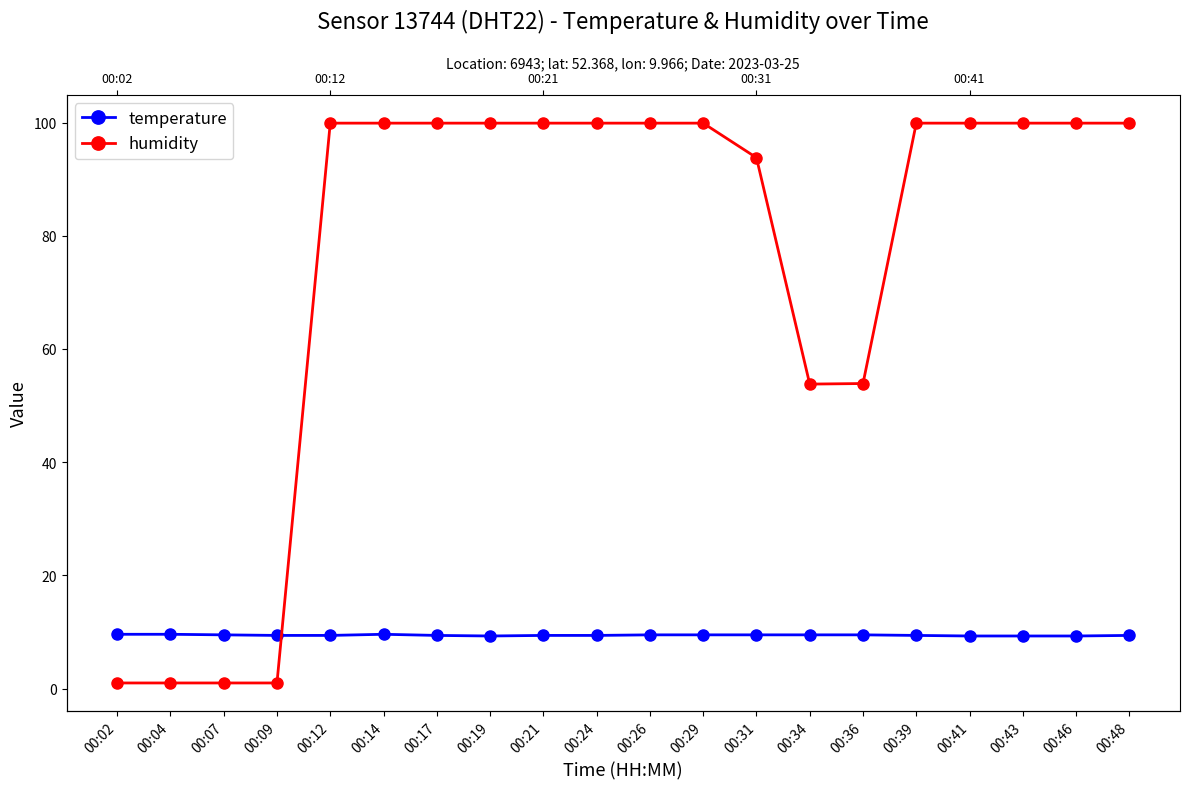

Reading left to right, what are all the values shown in this chart?

temperature: 9.6	9.6	9.5	9.4	9.4	9.6	9.4	9.3	9.4	9.4	9.5	9.5	9.5	9.5	9.5	9.4	9.3	9.3	9.3	9.4
humidity: 1.0	1.0	1.0	1.0	99.9	99.9	99.9	99.9	99.9	99.9	99.9	99.9	93.8	53.8	53.9	99.9	99.9	99.9	99.9	99.9